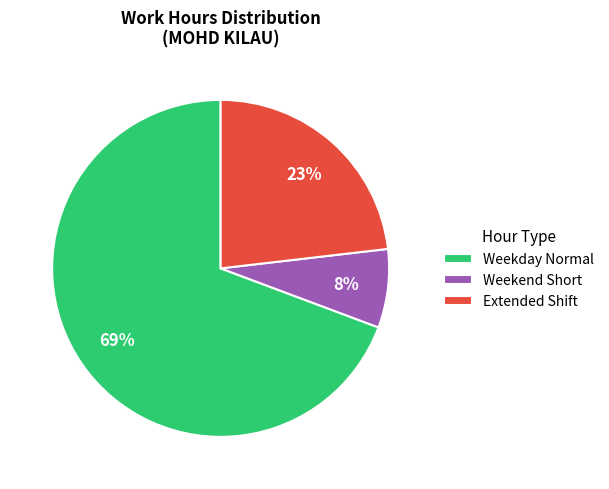

Count the number of slices in the pie.

3